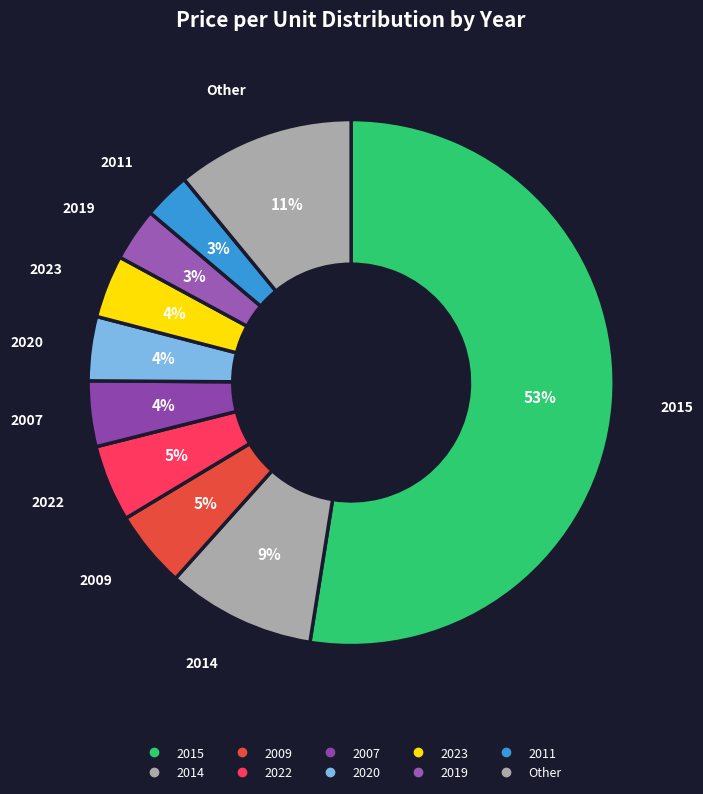

How many segments does this pie chart have?

10